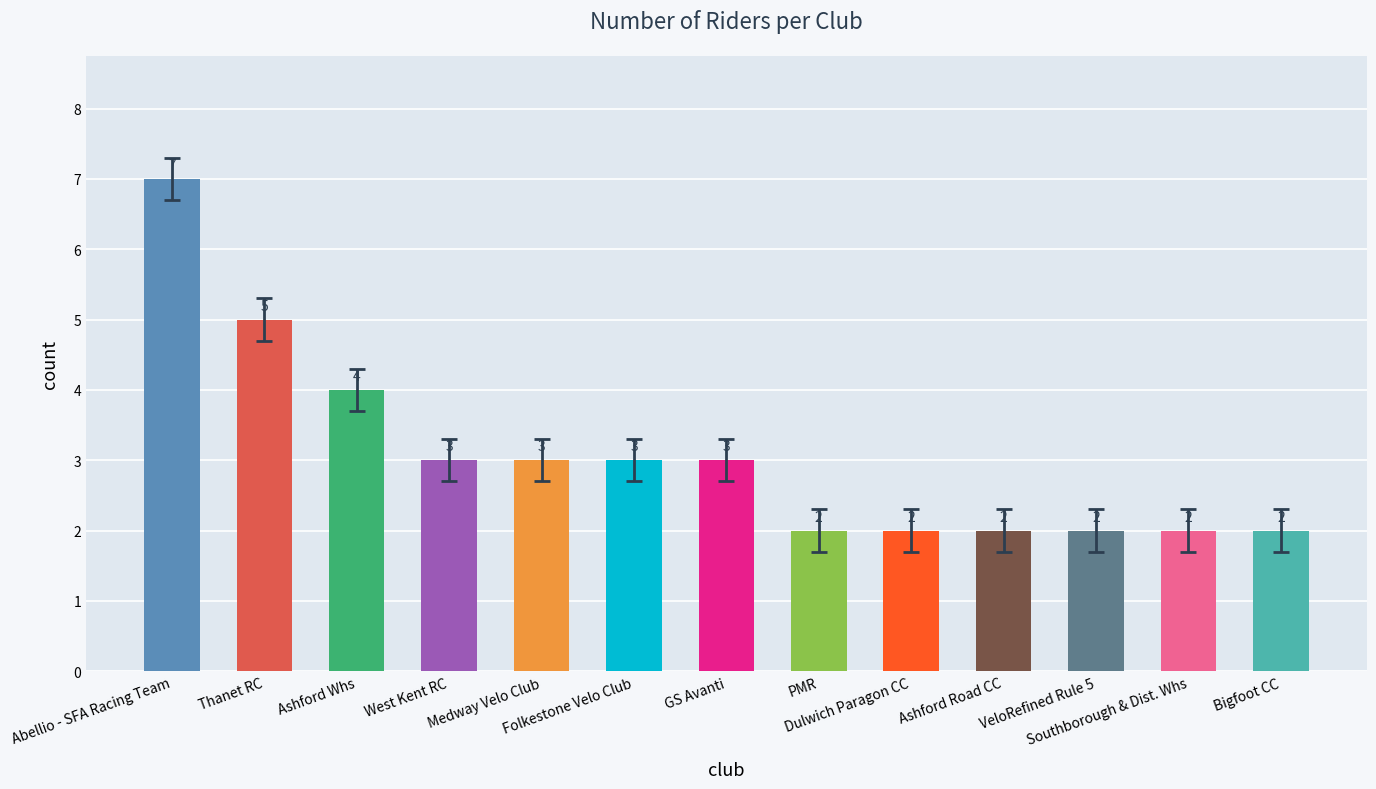

What is the difference between the second highest and minimum values?

3